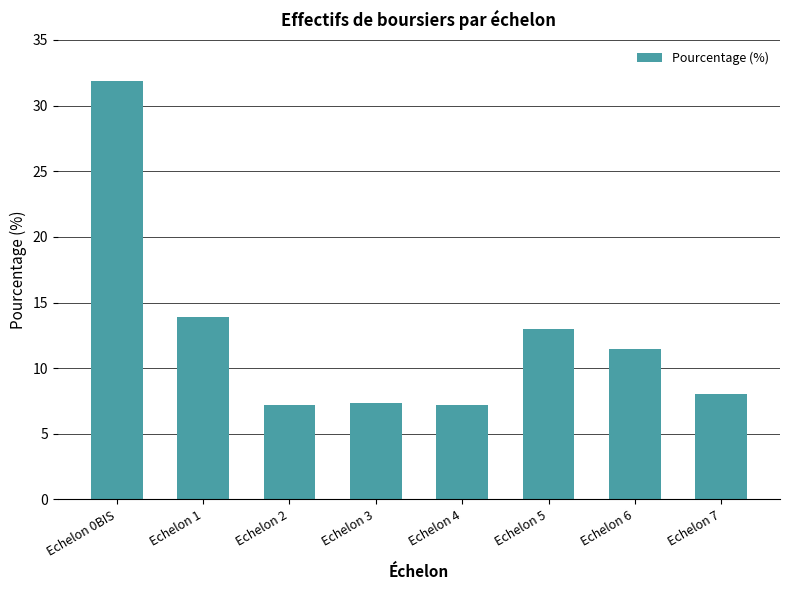

Count the number of categories in the chart.

8